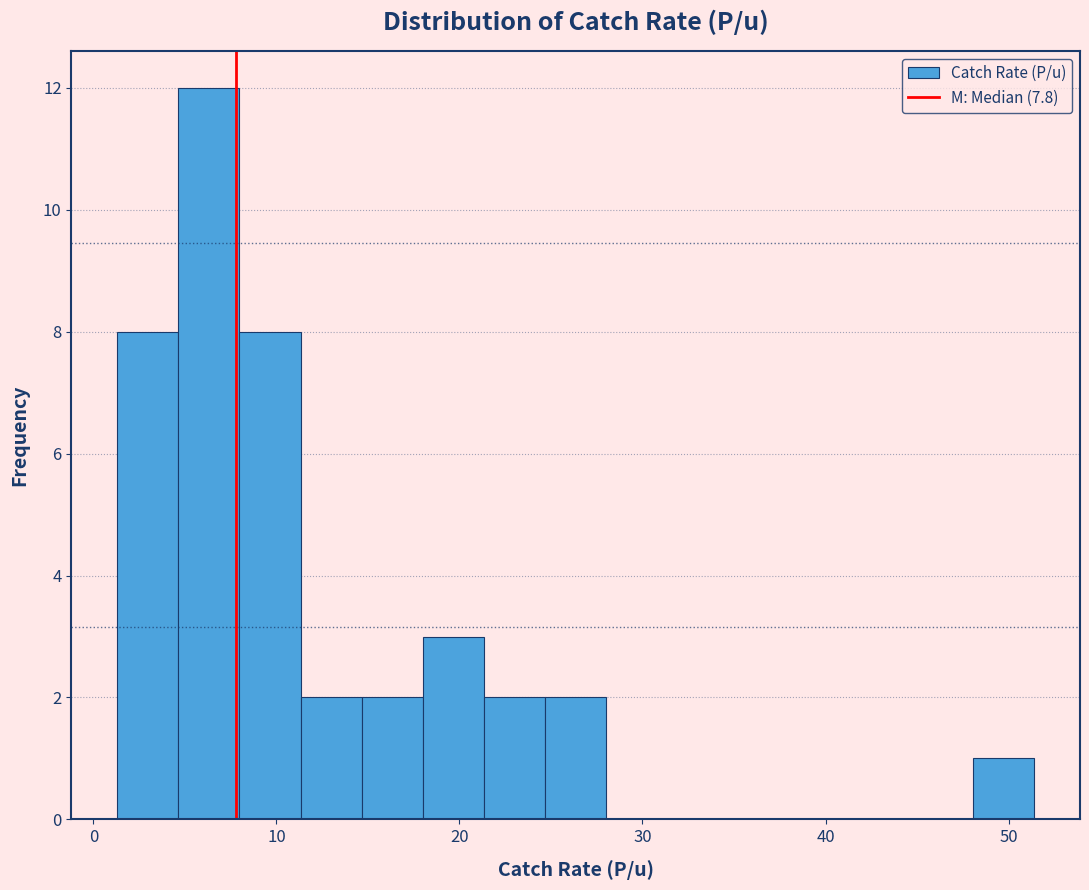

Read against the x-axis, roughly where is the centre of the tallest bar?

6